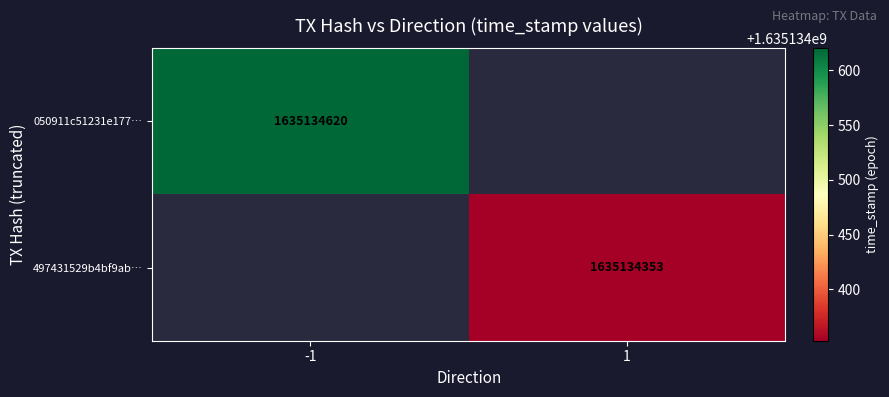

Reading right to left, extract all data points from this chart.

050911c51231e1779ac71c229e1b04cd4178e6c: 1635134620	-1
497431529b4bf9abbe5a02ed549d5d78e602f35: 1635134353	1